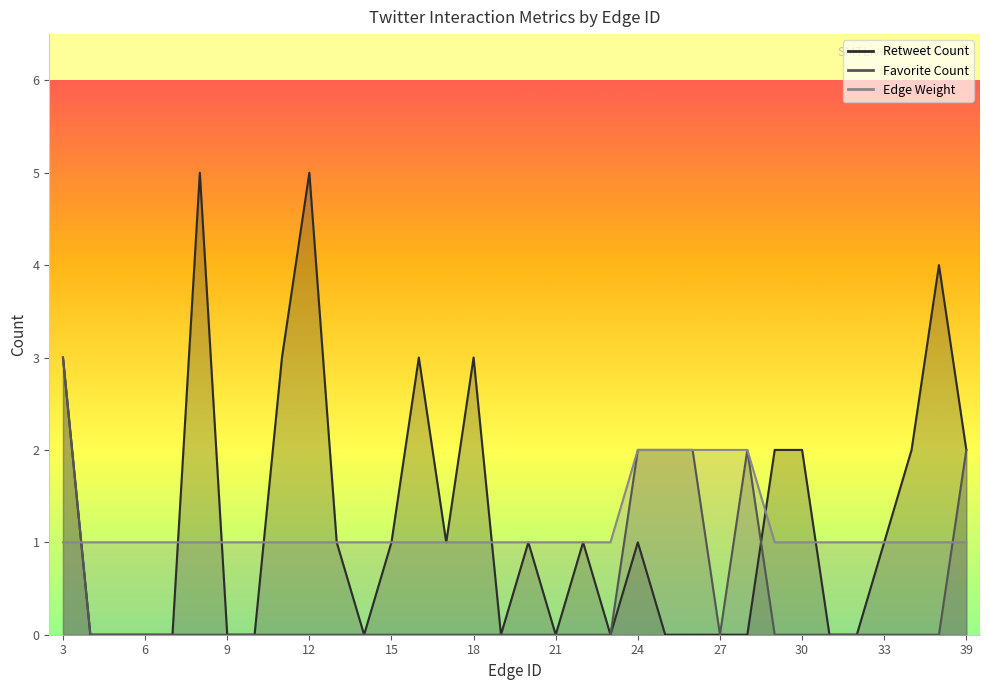

At which category is the sum across all series the highest?

3